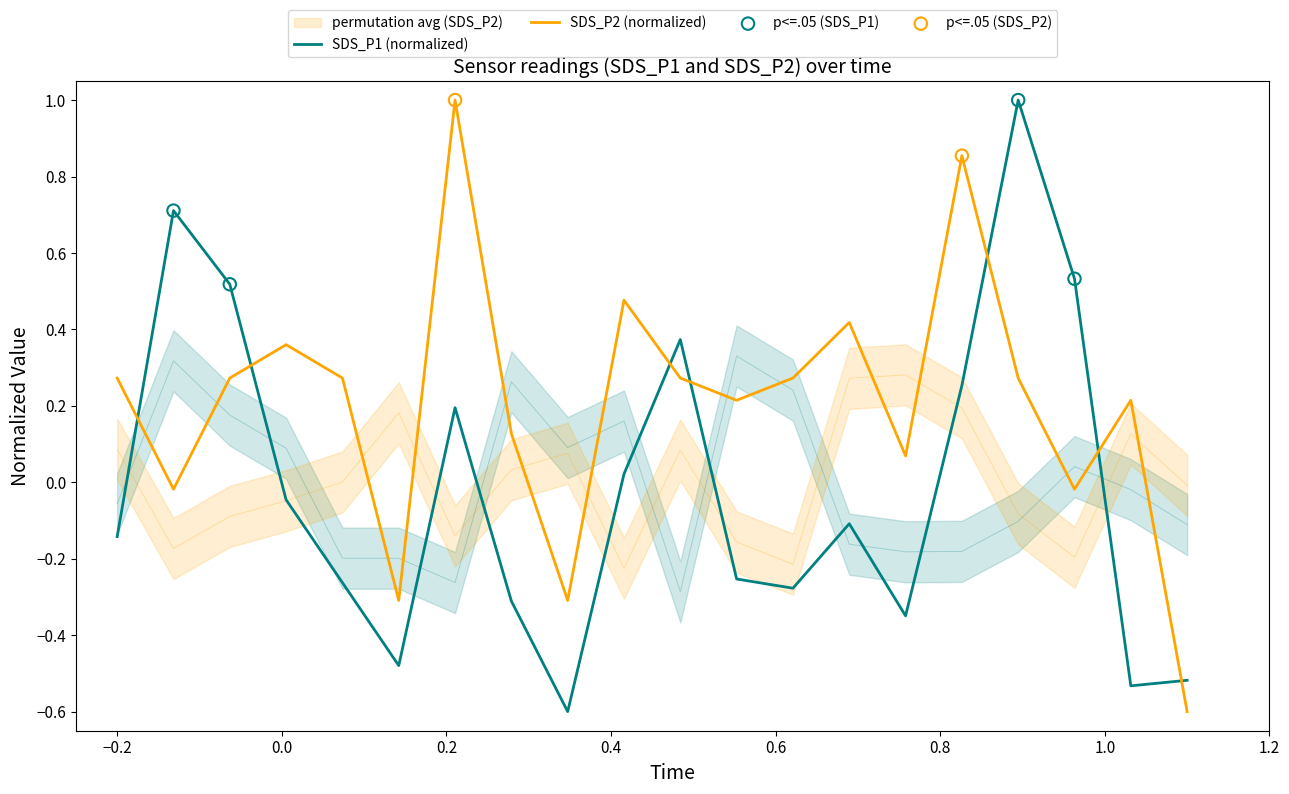

Is the value of SDS_P1 at 00:07 greater than the value of SDS_P2 at 00:05?

No